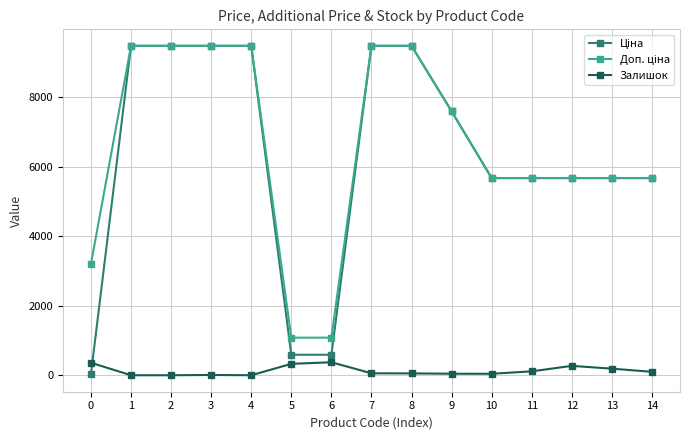

What is the value of the Залишок point at the 14th from the left?

190.0